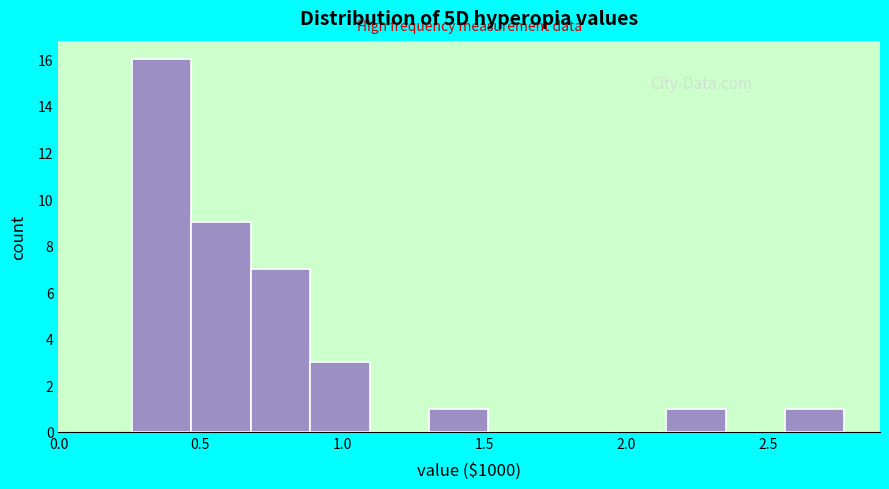

Reading left to right, list every bar in this chart as the range it spans on the x-axis followed by its height. Neither the bar edges nor the heights are printed on the chart, so give them approximately, as read against the axes.

0.25 to 0.45: 16
0.45 to 0.70: 9
0.70 to 0.90: 7
0.90 to 1.10: 3
1.10 to 1.30: 0
1.30 to 1.50: 1
1.50 to 1.70: 0
1.70 to 1.95: 0
1.95 to 2.15: 0
2.15 to 2.35: 1
2.35 to 2.55: 0
2.55 to 2.75: 1